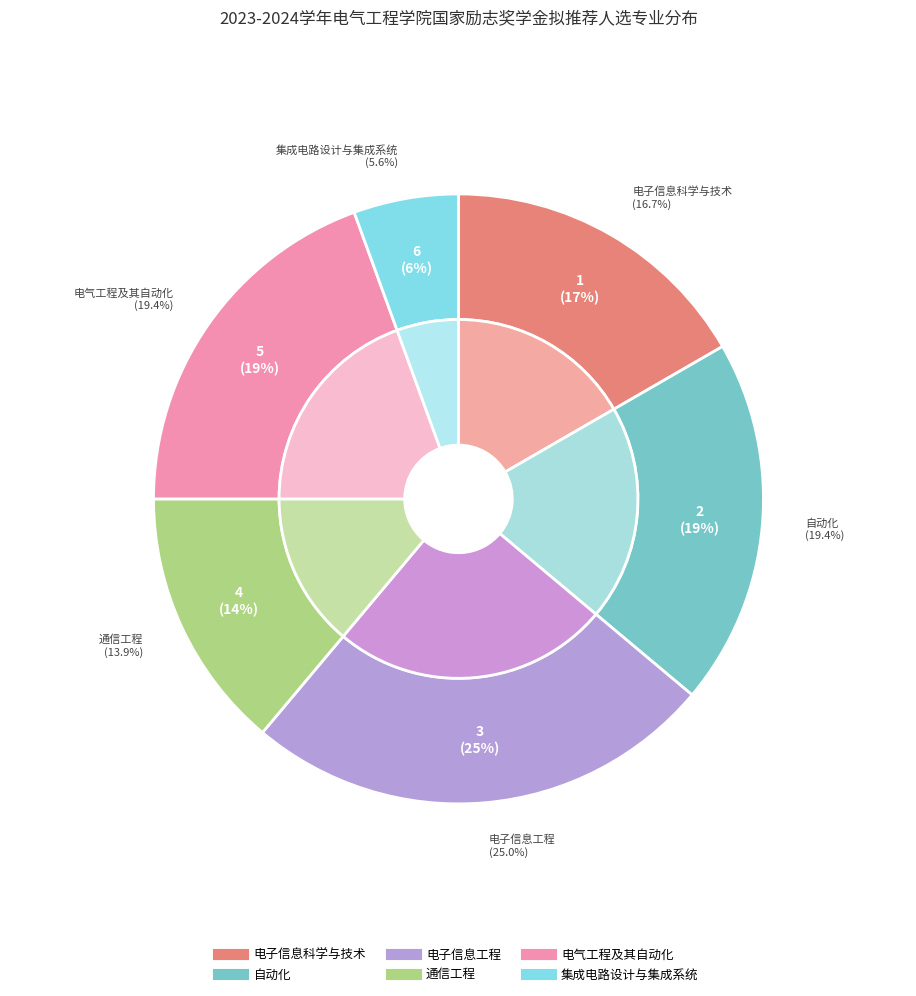

What percentage is the 通信工程 slice, to the nearest percent?

14%